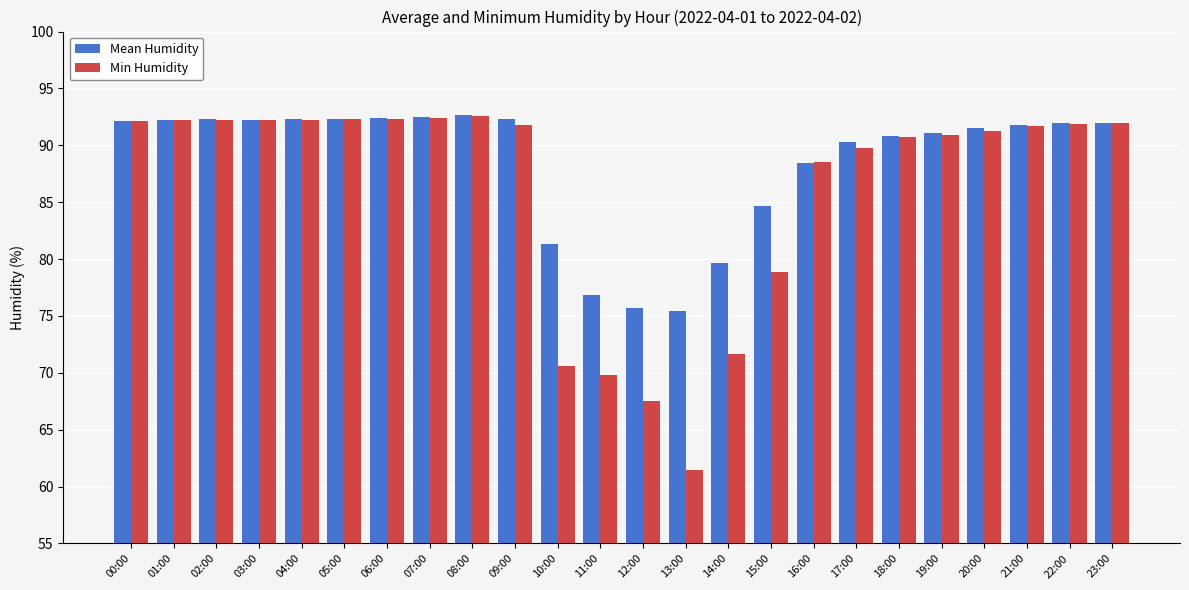

What is the difference between the maximum and second lowest values in the Mean Humidity series?

17.0